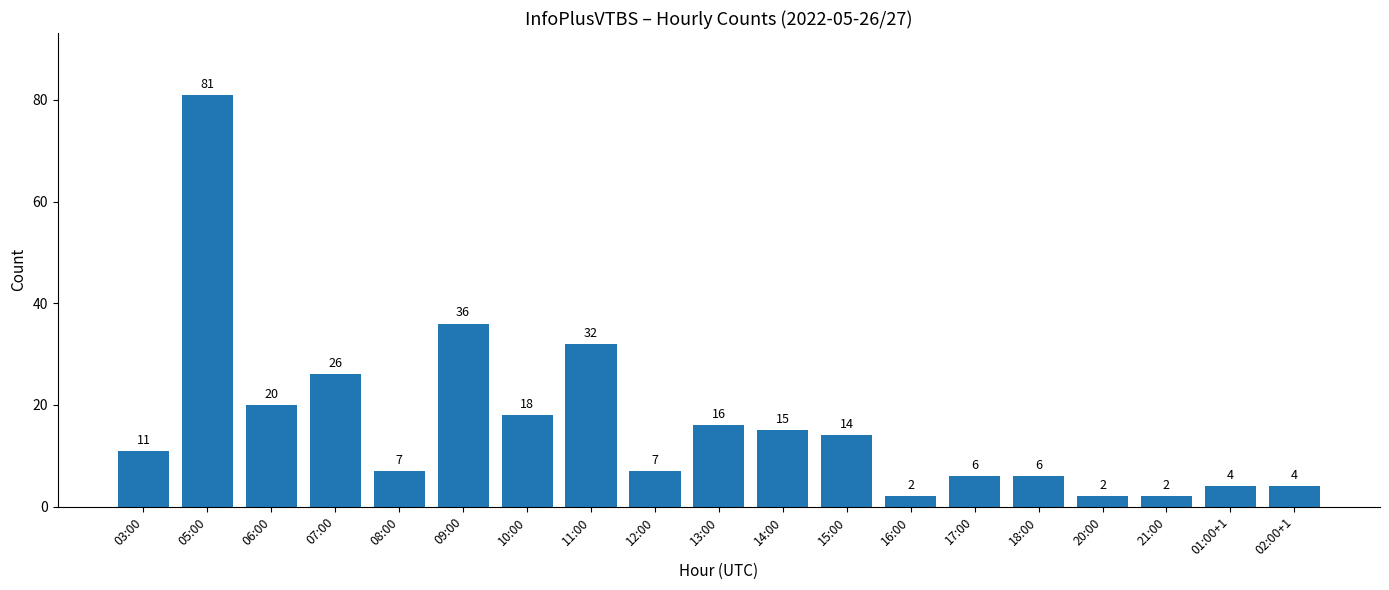

True or false: the data shows 15 at 14:00.

True